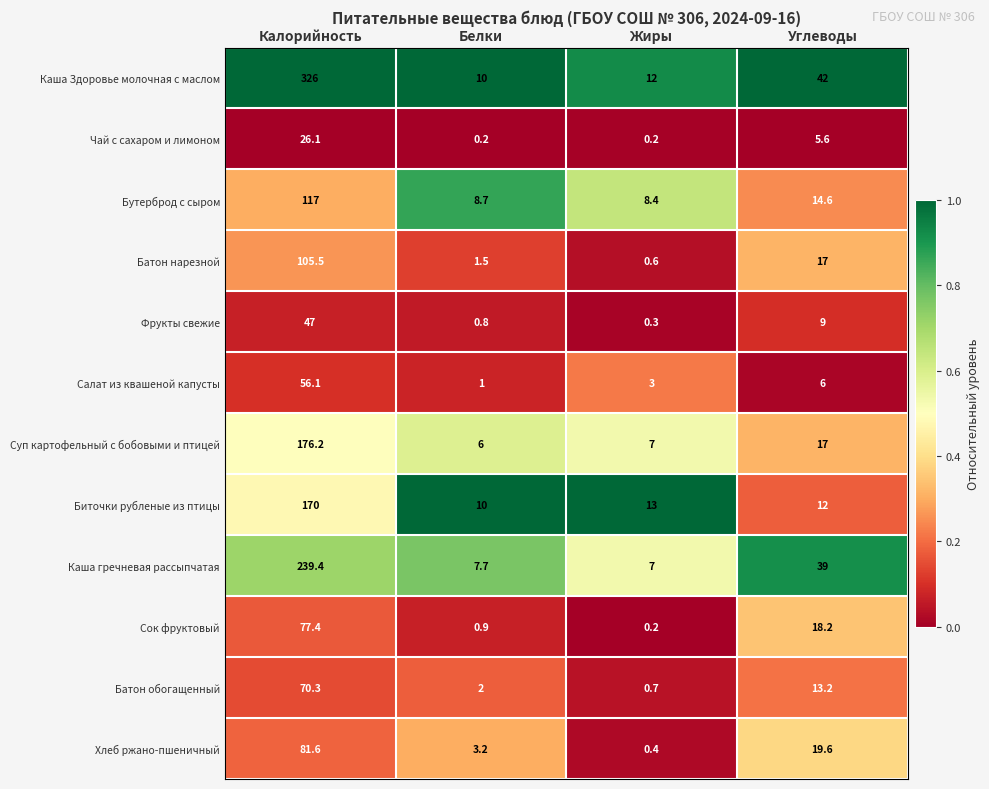

The value of Салат из квашеной капусты at Белки is 0.2. True or false?

False